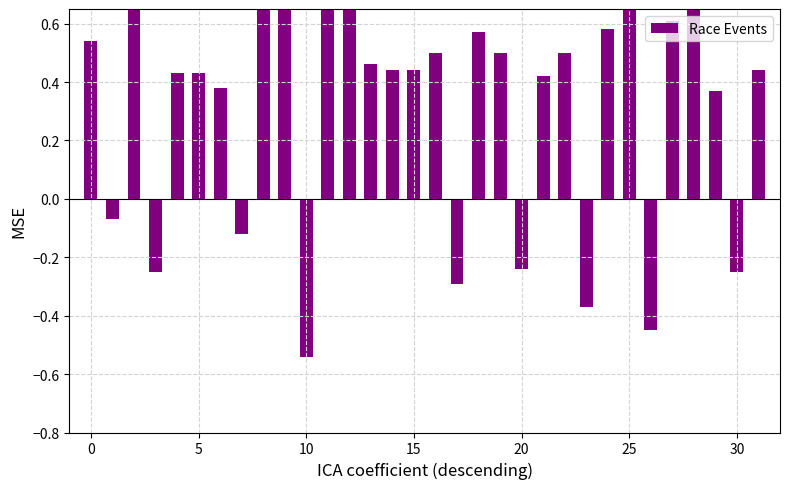

At which category does the chart reach its minimum across all series?

10